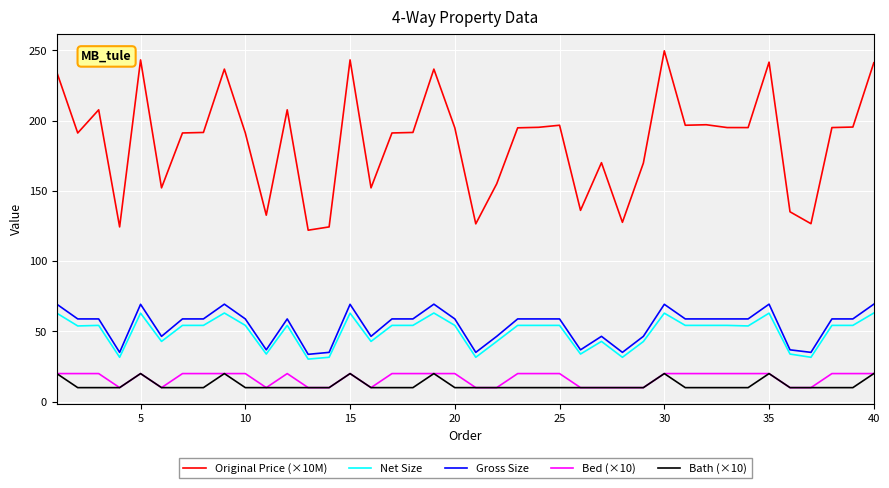

Which series has the largest range (max minus min)?

Original Price (×10M)